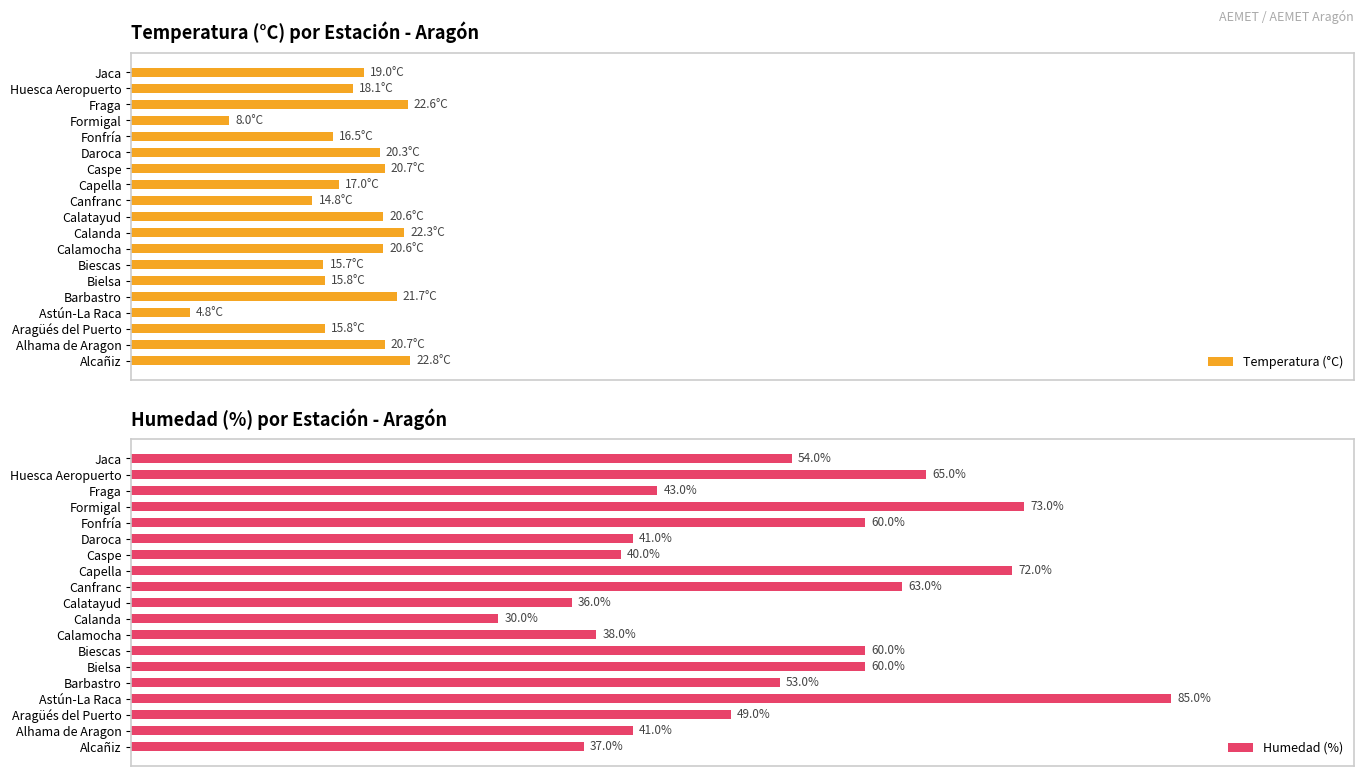

At which label does Humedad (%) reach its peak?

Astún-La Raca